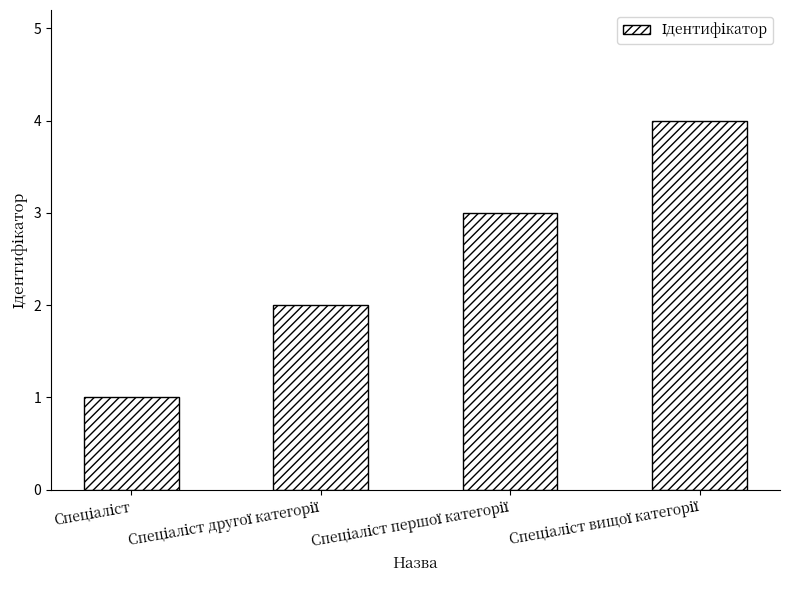

What is the difference between the maximum and minimum values?

3